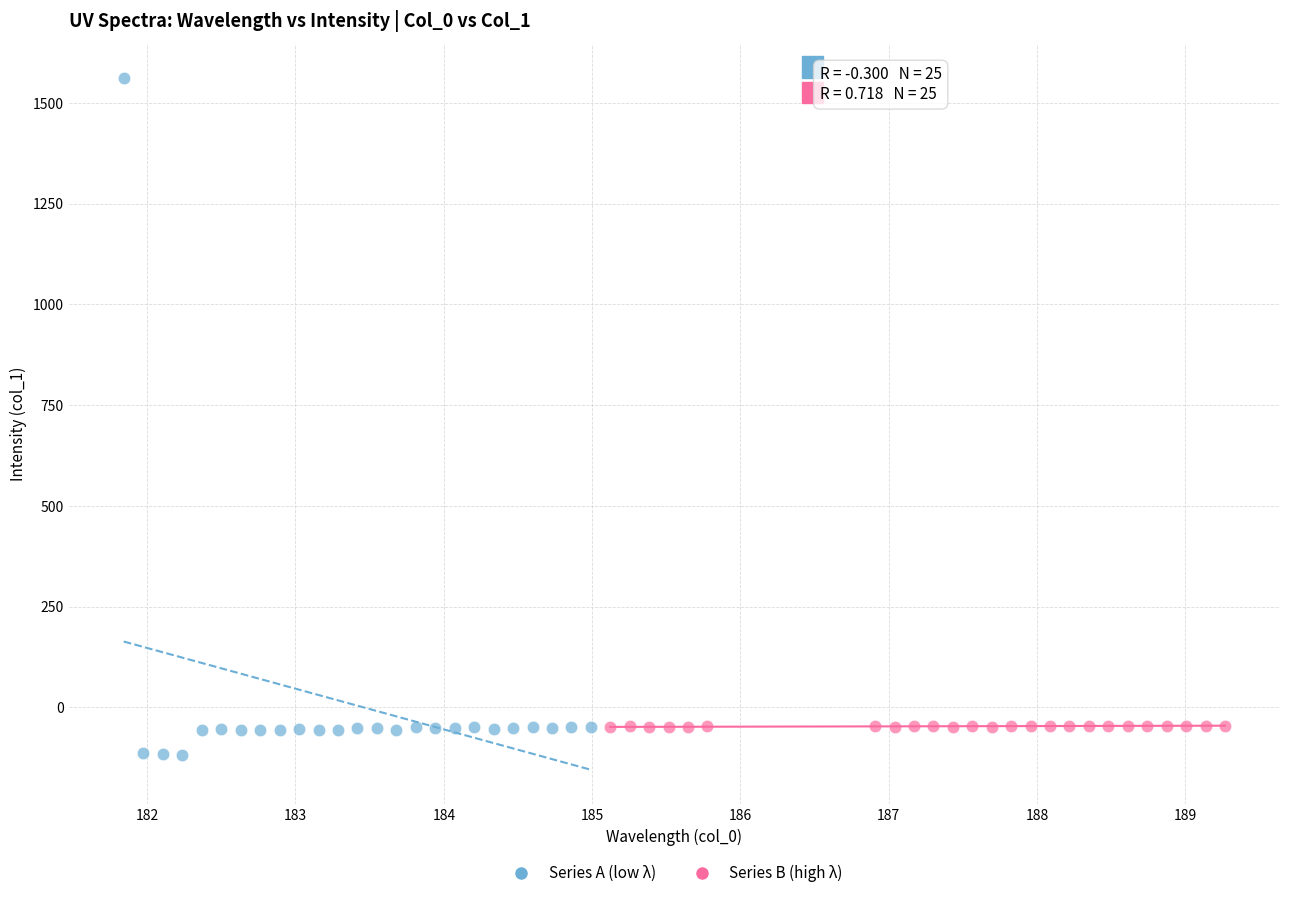

Which series has the largest Y range (max minus min)?

Series A (low λ)